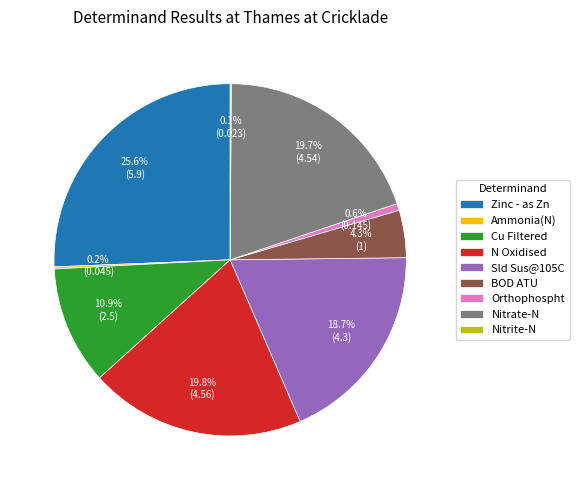

Which slice is the largest?

Zinc - as Zn